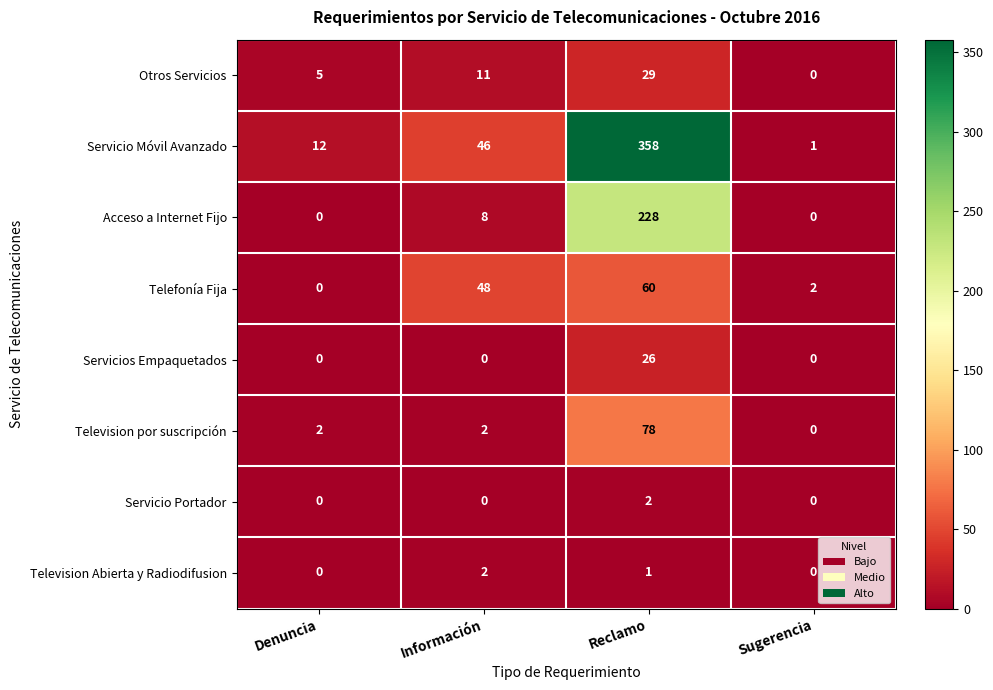

At which label is Television Abierta y Radiodifusion closest to 1?

Reclamo